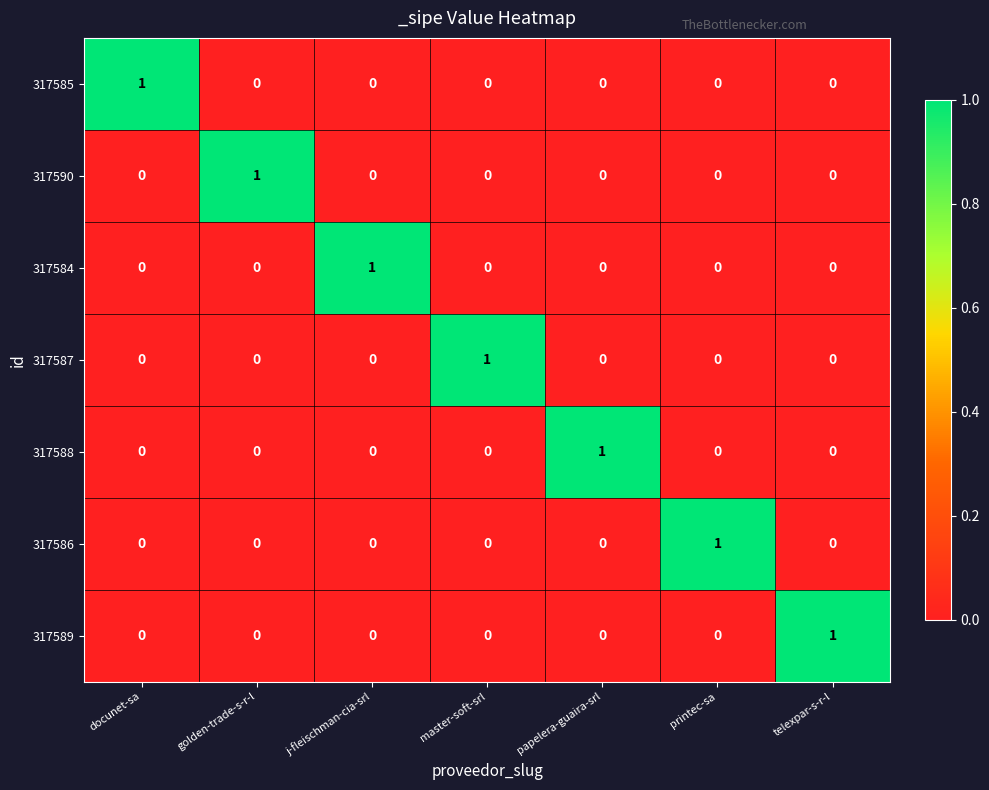

At how many categories does at least one series exceed 0?

7